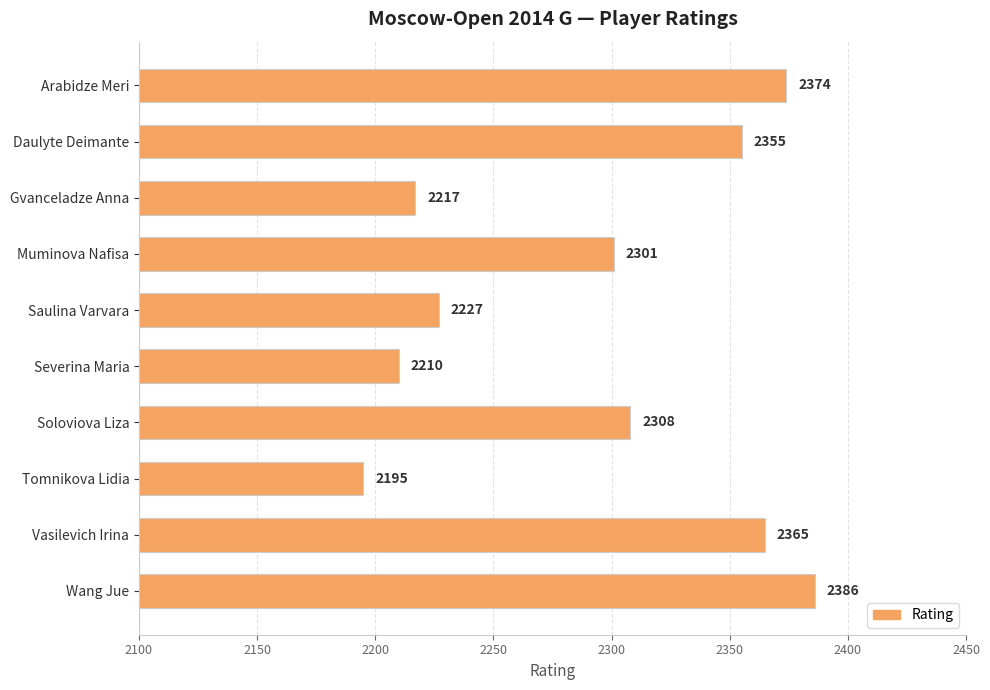

What is the greatest value displayed?

2386